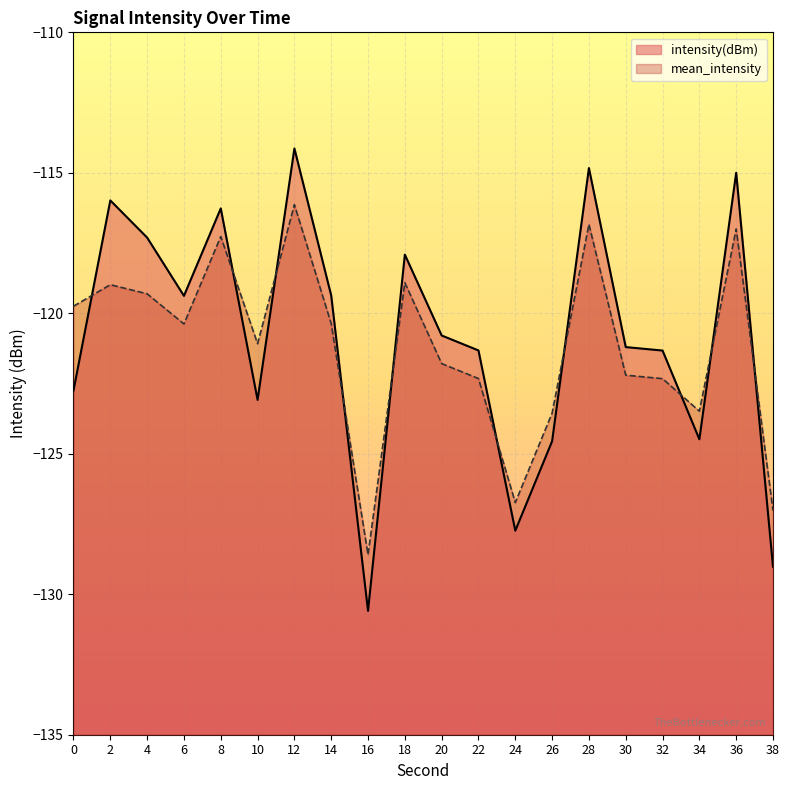

What is the difference between the intensity(dBm) values at 14 and 36?

4.4